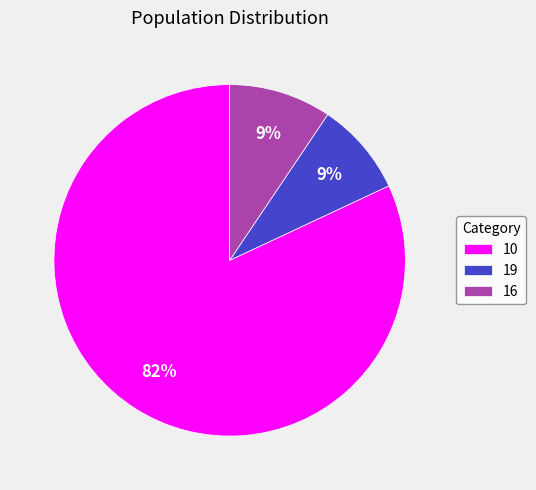

Does 16 account for over 50% of the chart?

No